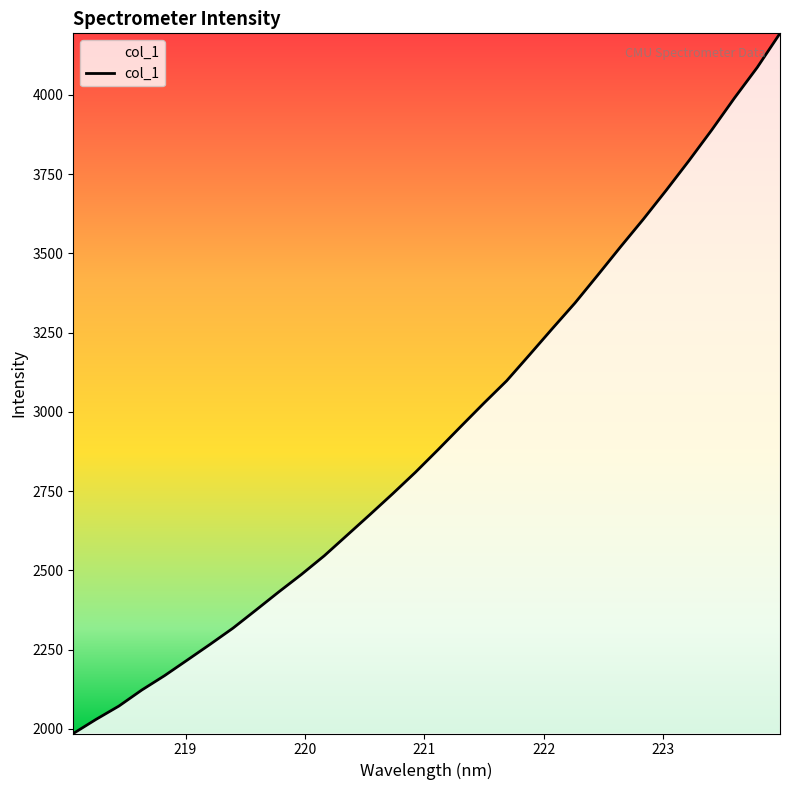

What is the minimum value shown in the chart?

1985.5